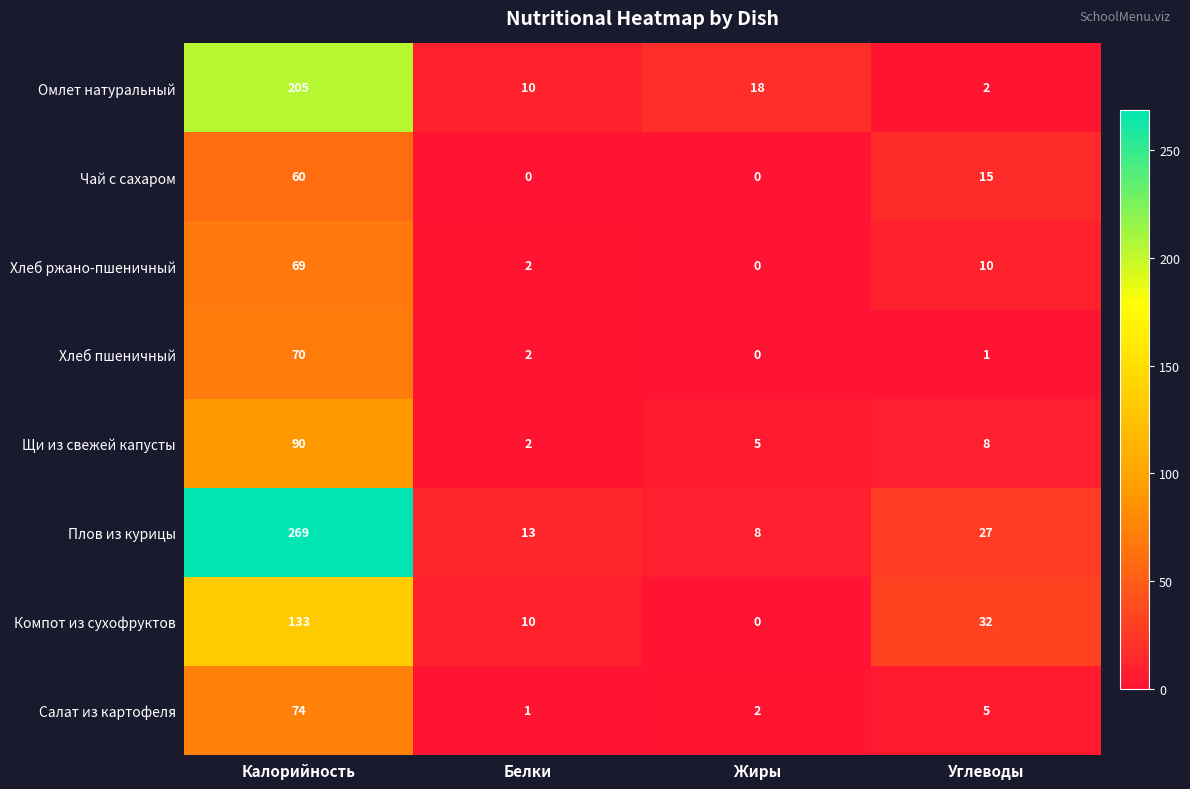

Where is Омлет натуральный nearest to the value 103?

Жиры